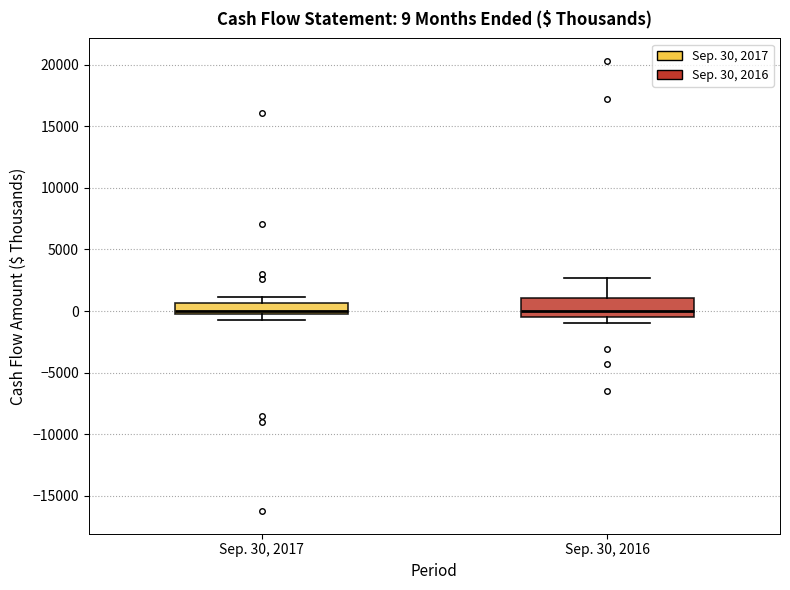

Which box is the tallest, from its lower edge to its upper edge?

Sep. 30, 2016